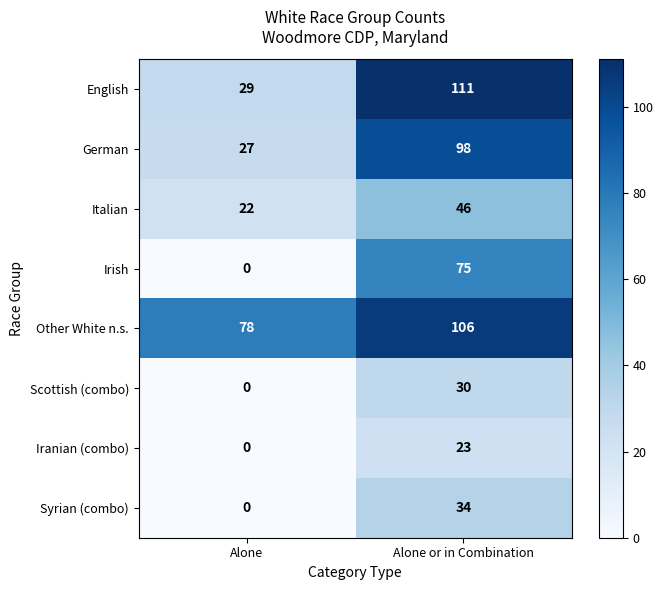

The English series shows 9 at Alone. True or false?

False